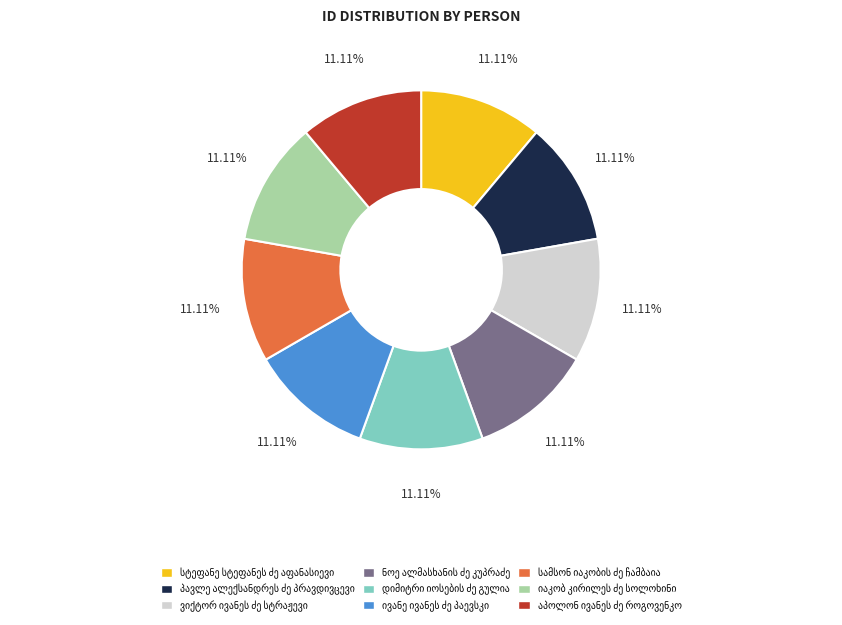

Is there any slice that represents more than half of the pie?

No